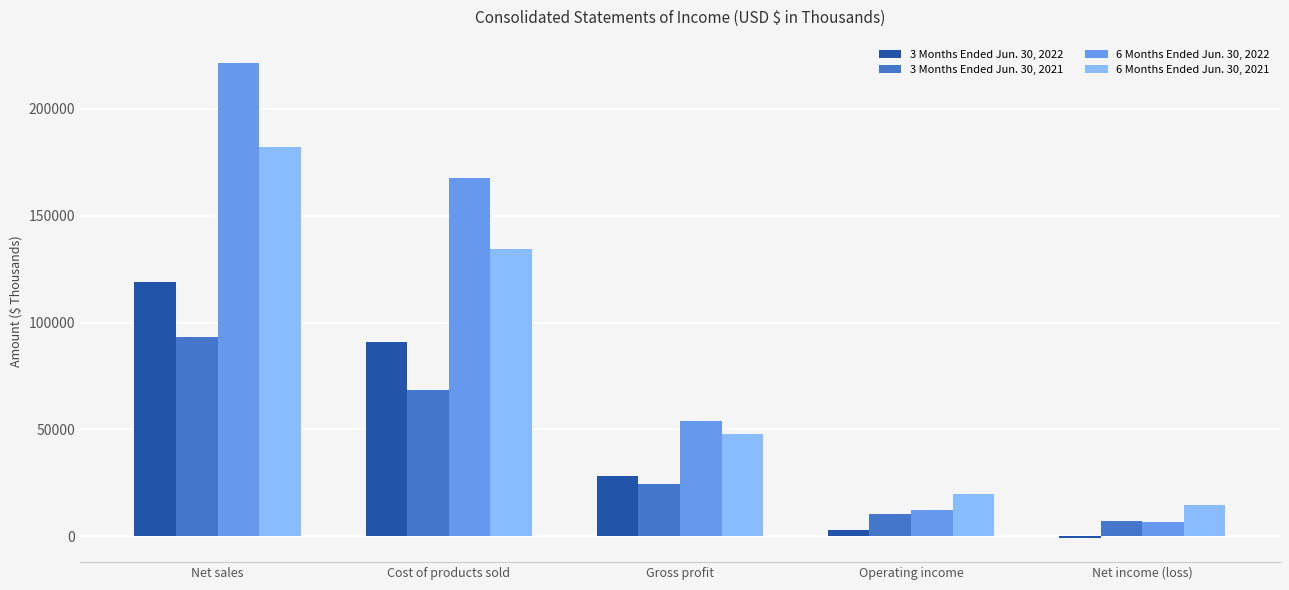

What is the difference between the maximum and second lowest values in the 6 Months Ended Jun. 30, 2022 series?

208869